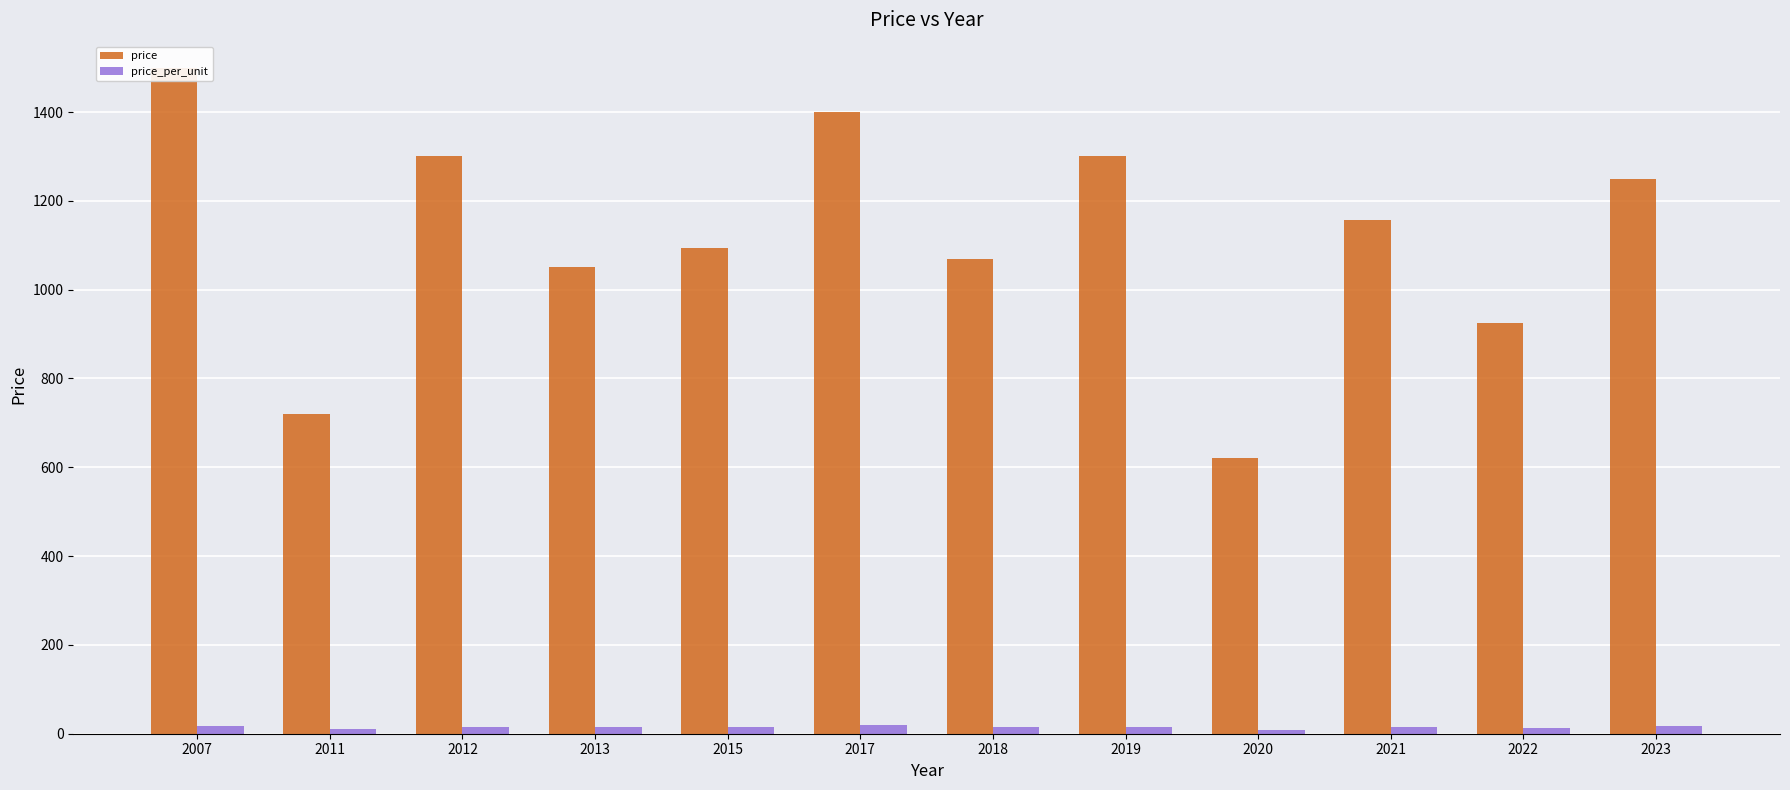

What is the value of the price bar at the 6th from the left?

1400.0